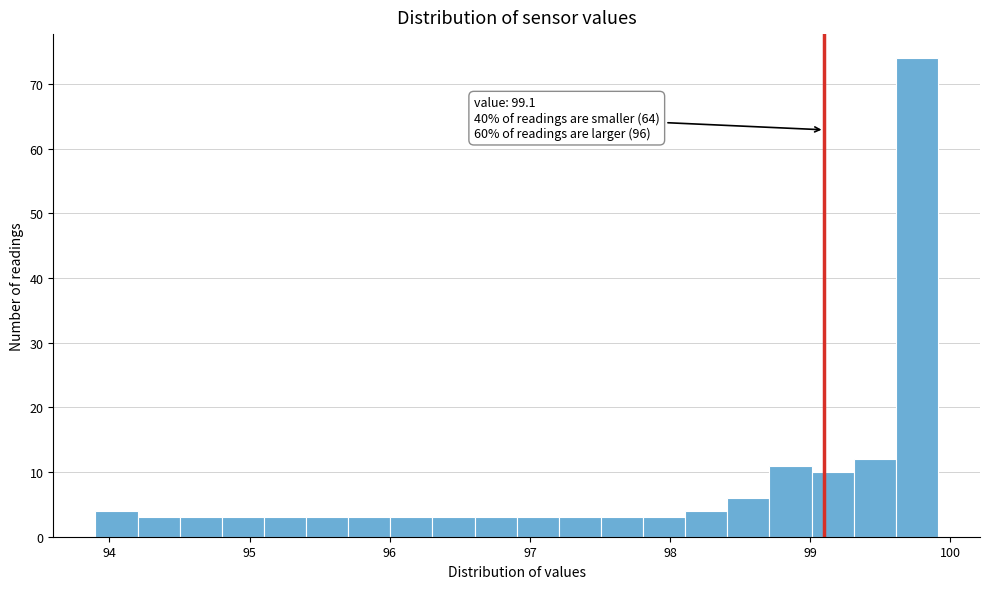

Read against the x-axis, roughly where is the centre of the tallest bar?

99.8